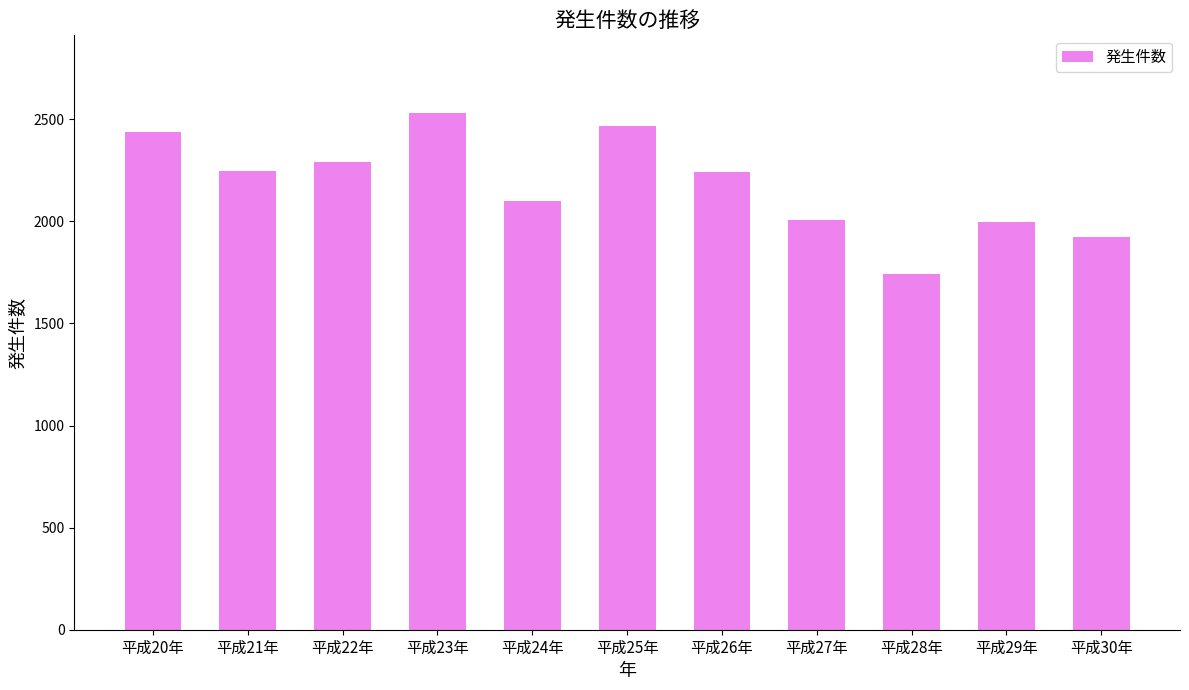

What is the label of the 5th bar from the right?

平成26年